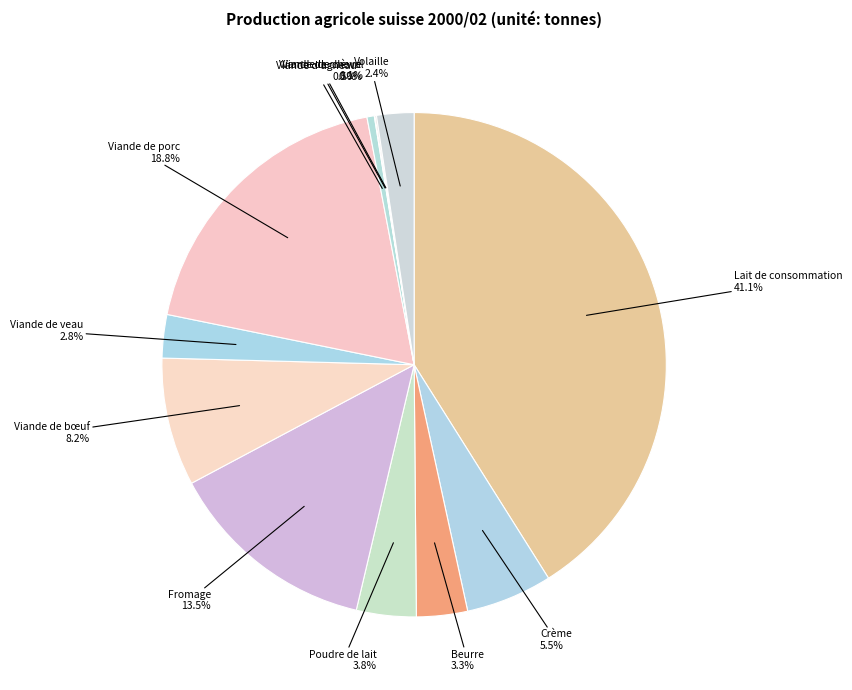

Rank the categories by value from lowest to highest.

Viande de chèvre, Viande de cheval, Viande d’agneau, Volaille, Viande de veau, Beurre, Poudre de lait, Crème, Viande de bœuf, Fromage, Viande de porc, Lait de consommation